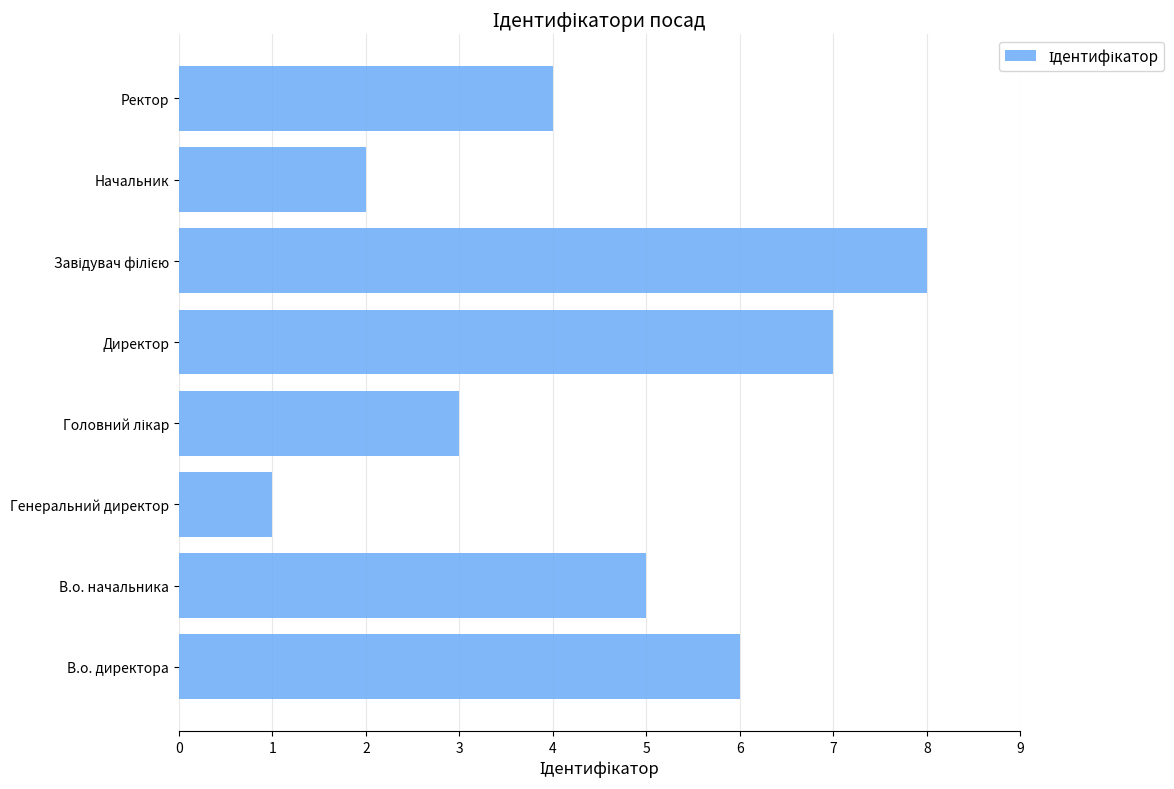

What is the approximate value at В.о. начальника?

5